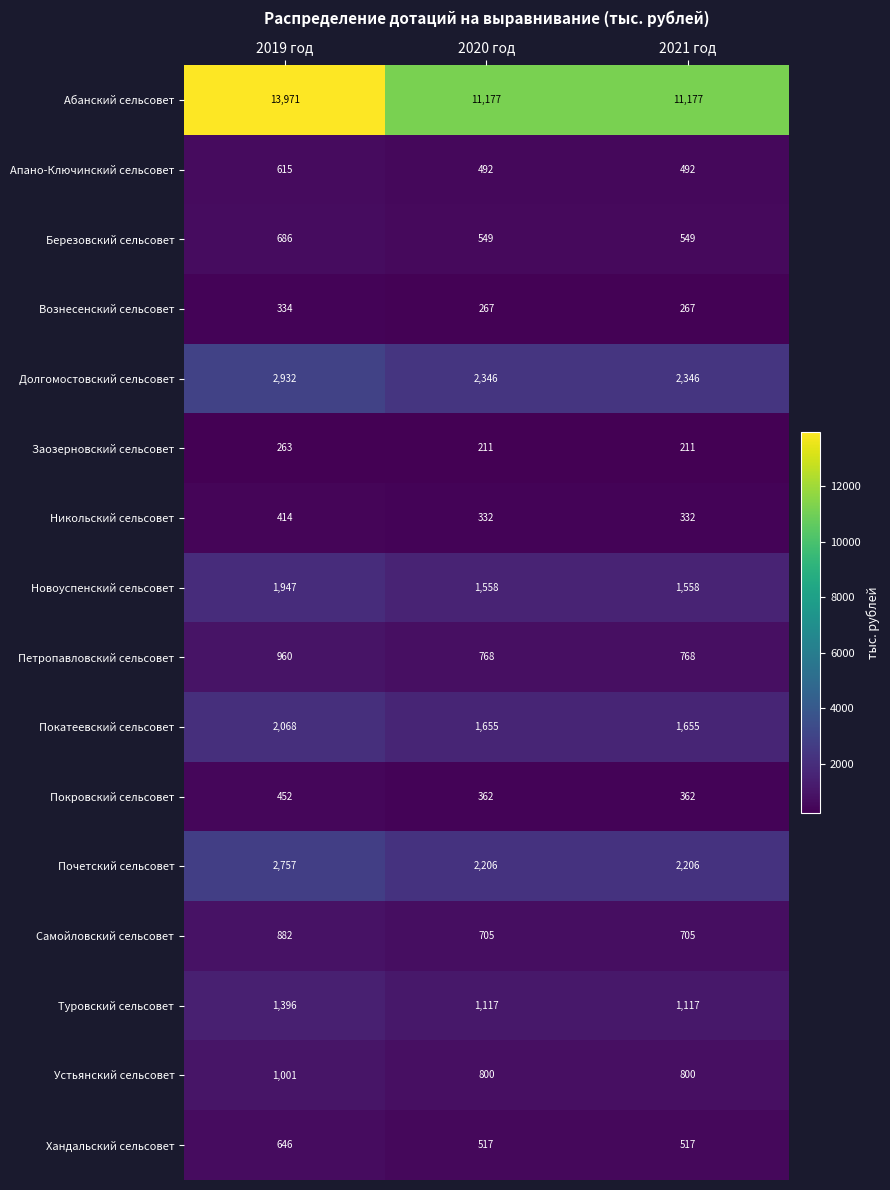

Is the value of Новоуспенский сельсовет at 2019 год greater than the value of Заозерновский сельсовет at 2021 год?

Yes